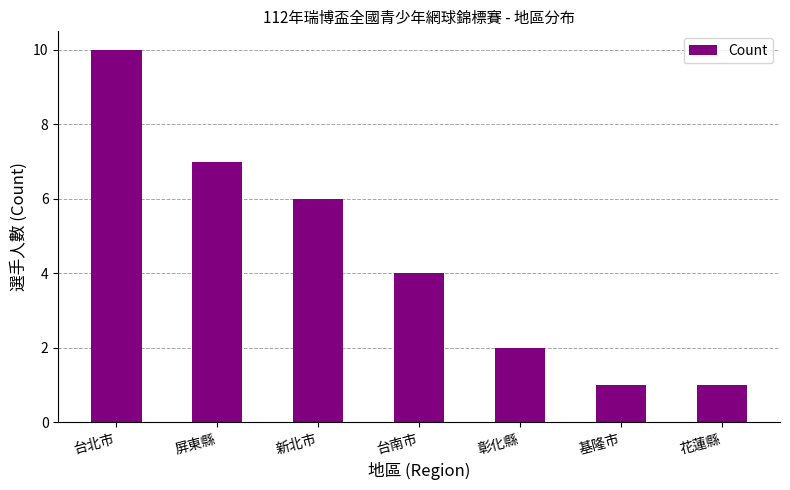

What is the sum of the values at 基隆市 and 屏東縣?

8